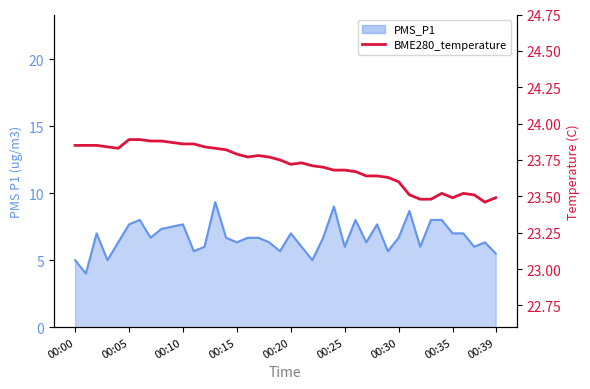

What position from the right is 9?

31